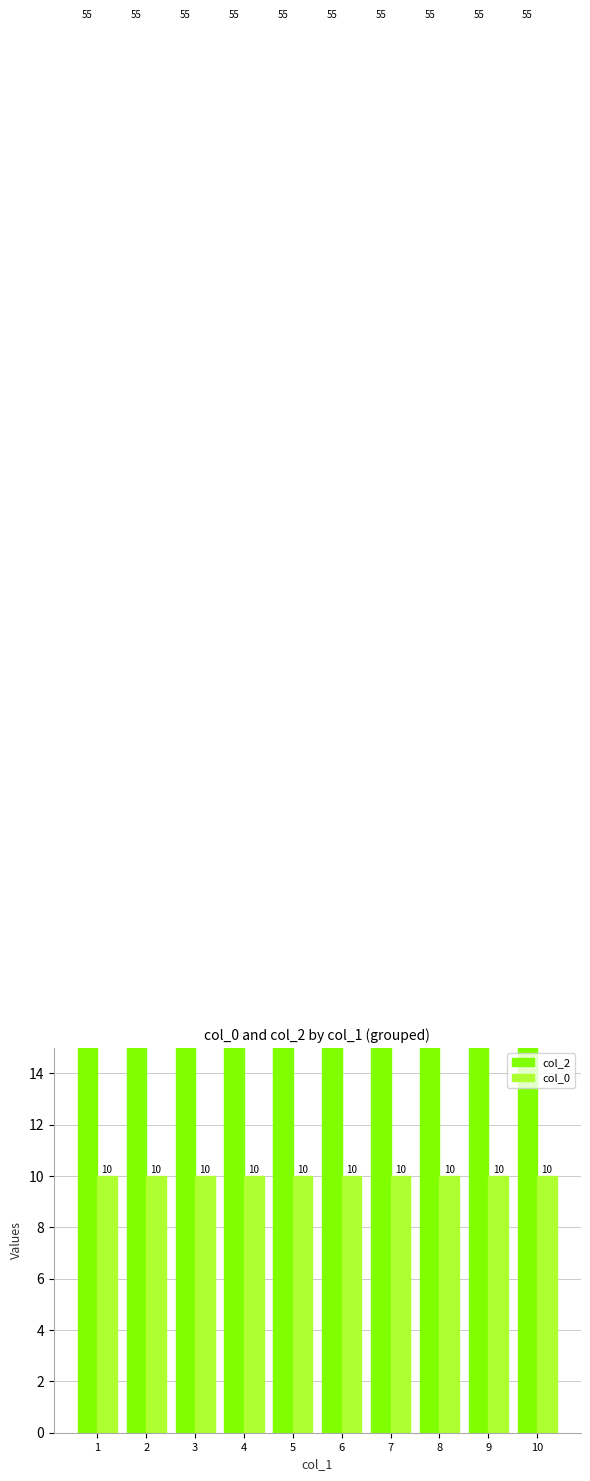

What is the spread (max minus min) of values at 8?

45